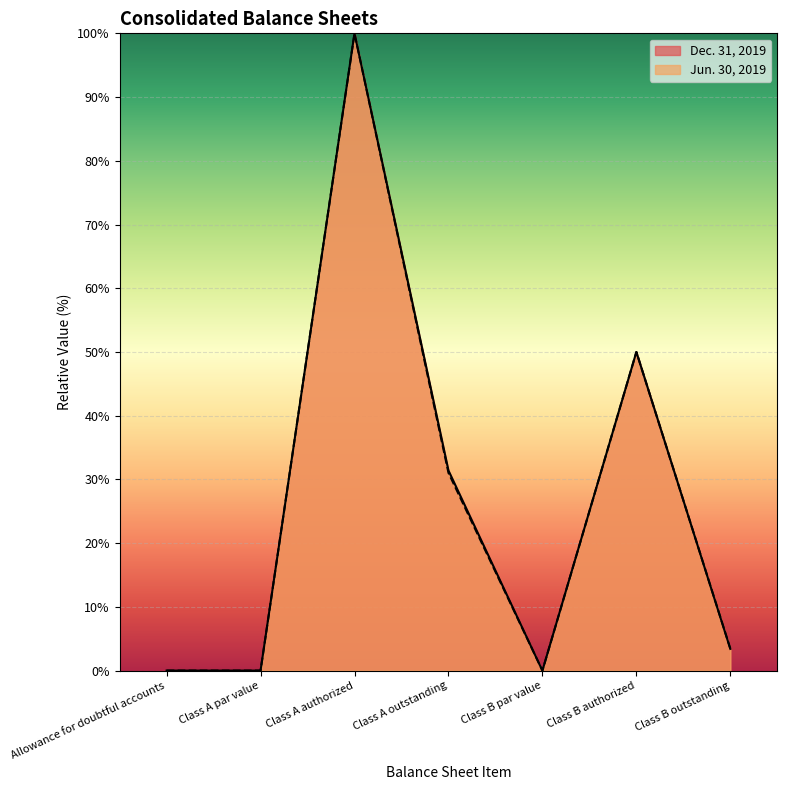

How many categories are shown in the chart?

7